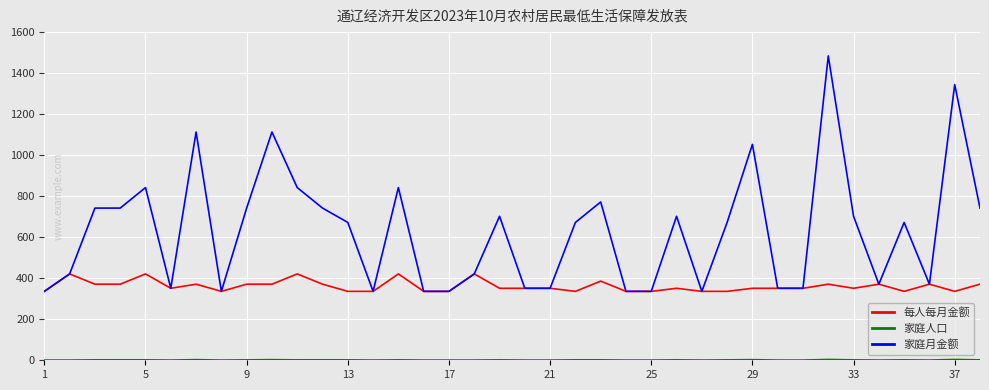

What is the lowest value of the 家庭月金额 series?

336